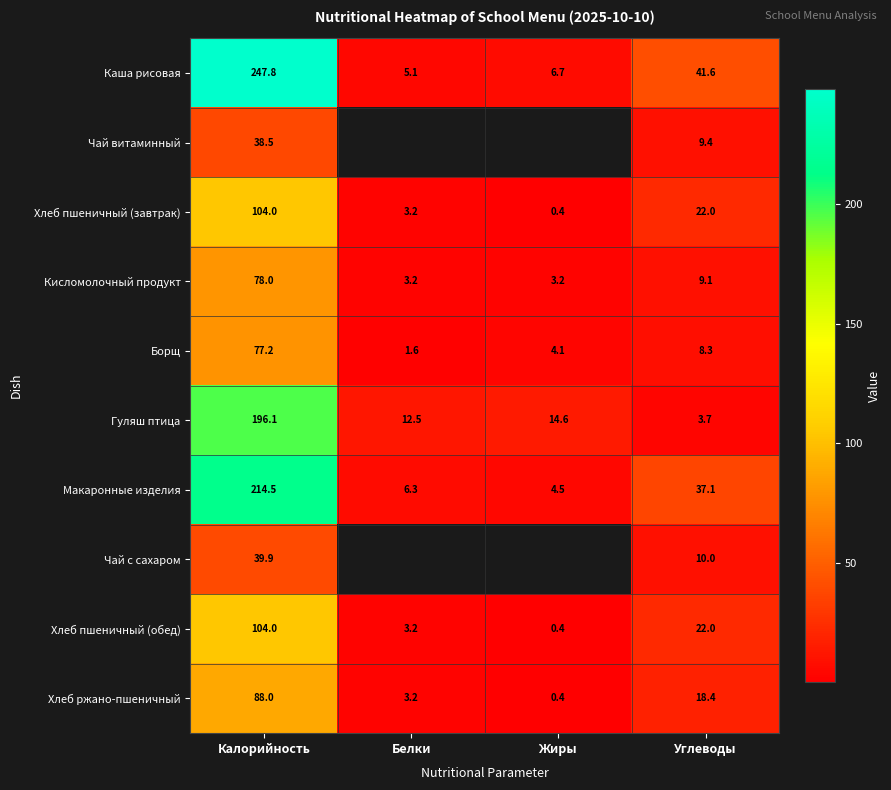

Which series changed the most between Калорийность and Углеводы?

Каша рисовая